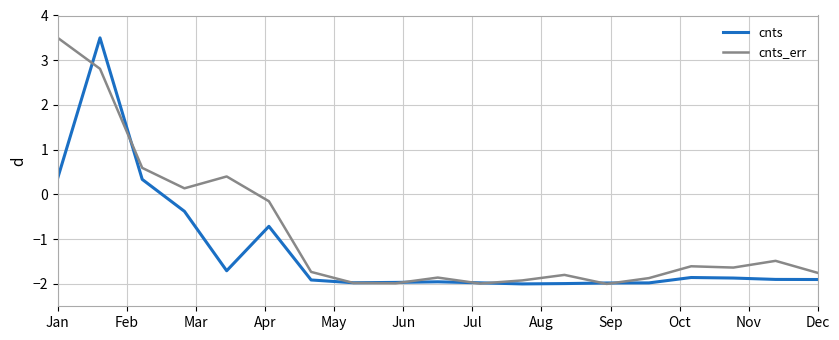

What is the maximum value for cnts_err?

3.5